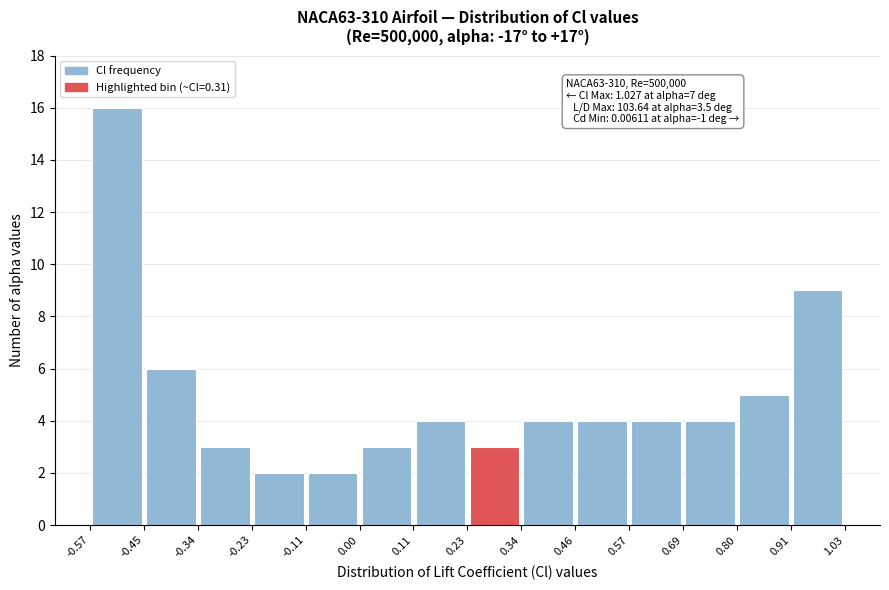

Over which range of the x-axis is the bar tallest?

-0.57 to -0.45